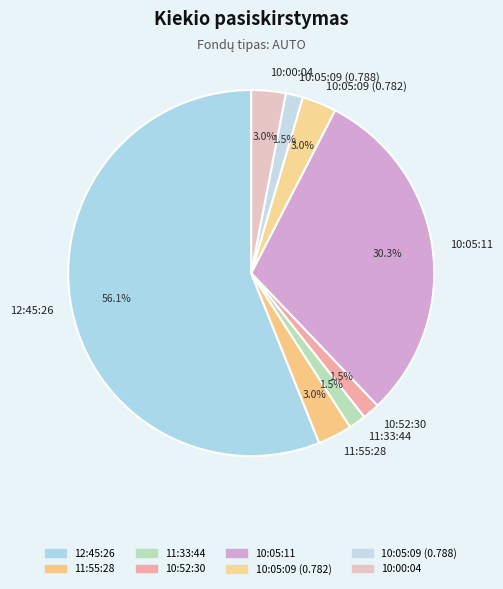

Does 12:45:26 account for over 50% of the chart?

Yes